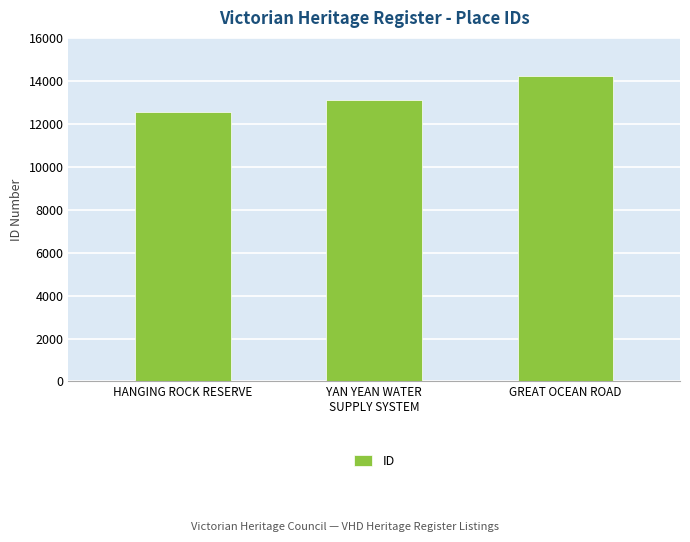

At which label is the value closest to 13380?

YAN YEAN WATER
SUPPLY SYSTEM